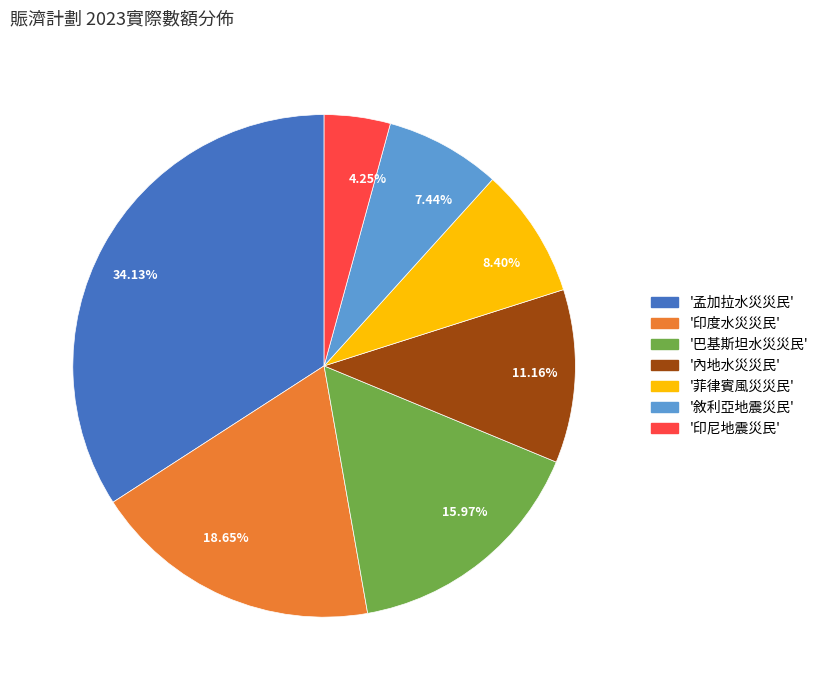

What is the ratio of the value at 18.65% to the value at 34.13%?

0.5